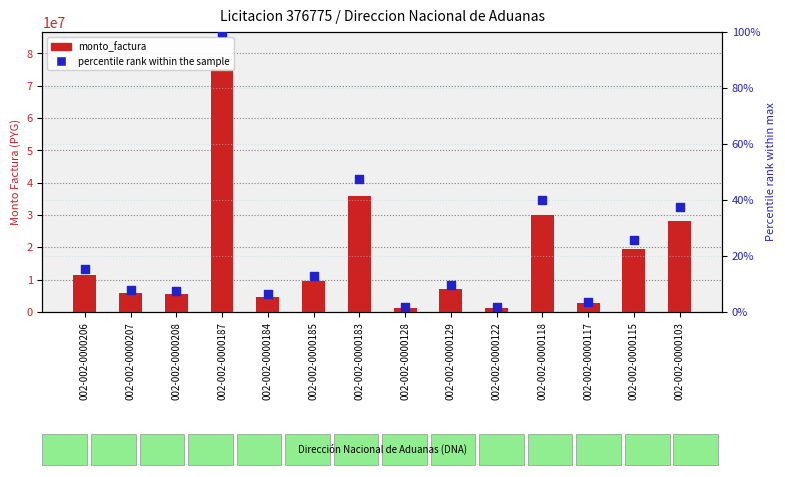

At which category is the sum across all series the highest?

002-002-0000187